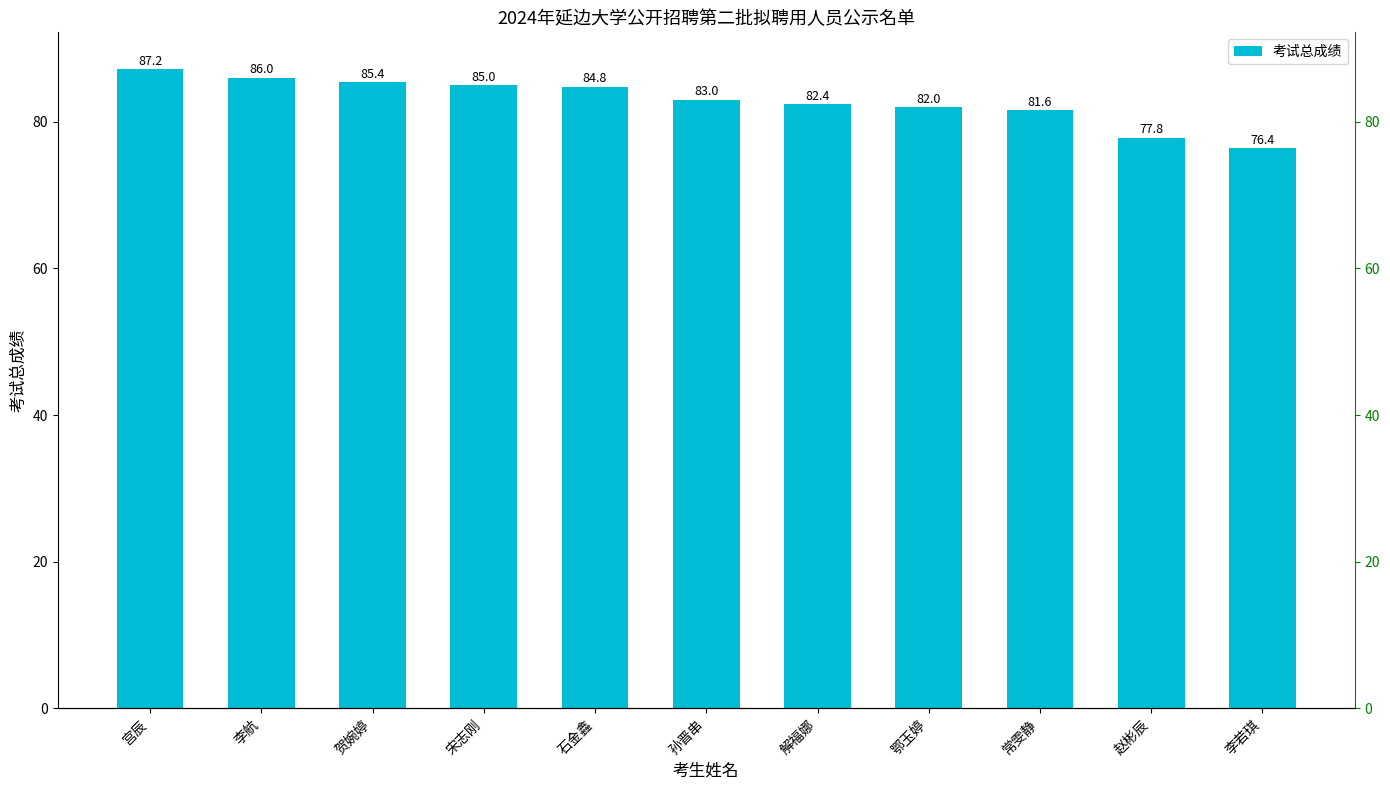

What is the difference between the maximum and minimum values?

10.8